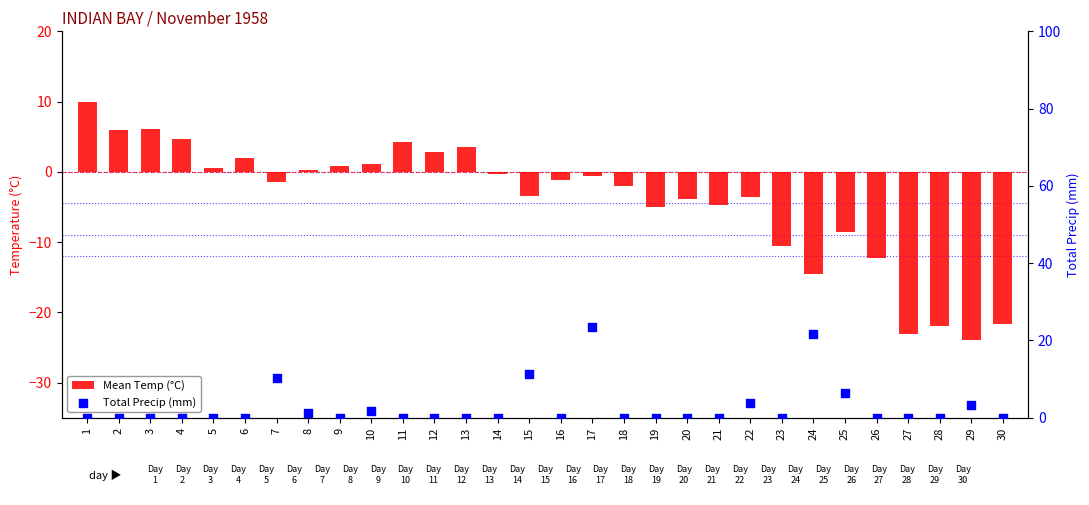

Which series contains the lowest Y value?

Mean Temp (°C)